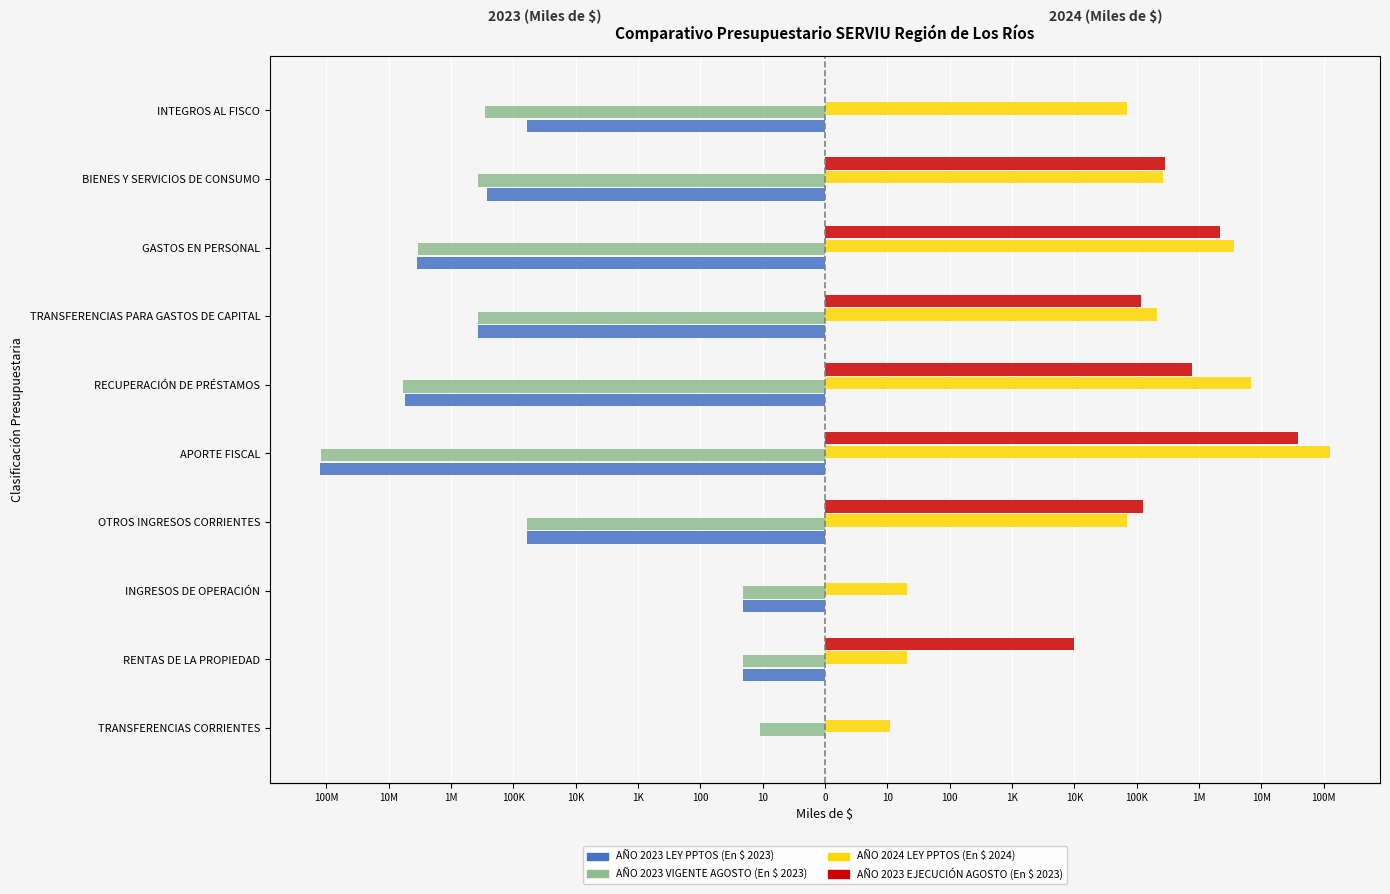

At how many categories does at least one series exceed -3?

10